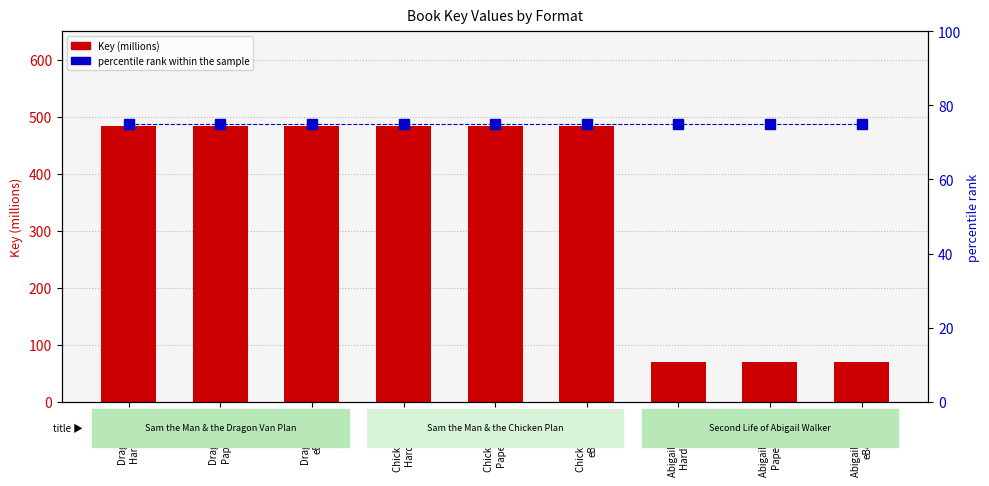

What is the average value of the percentile rank within the sample series?

75.0